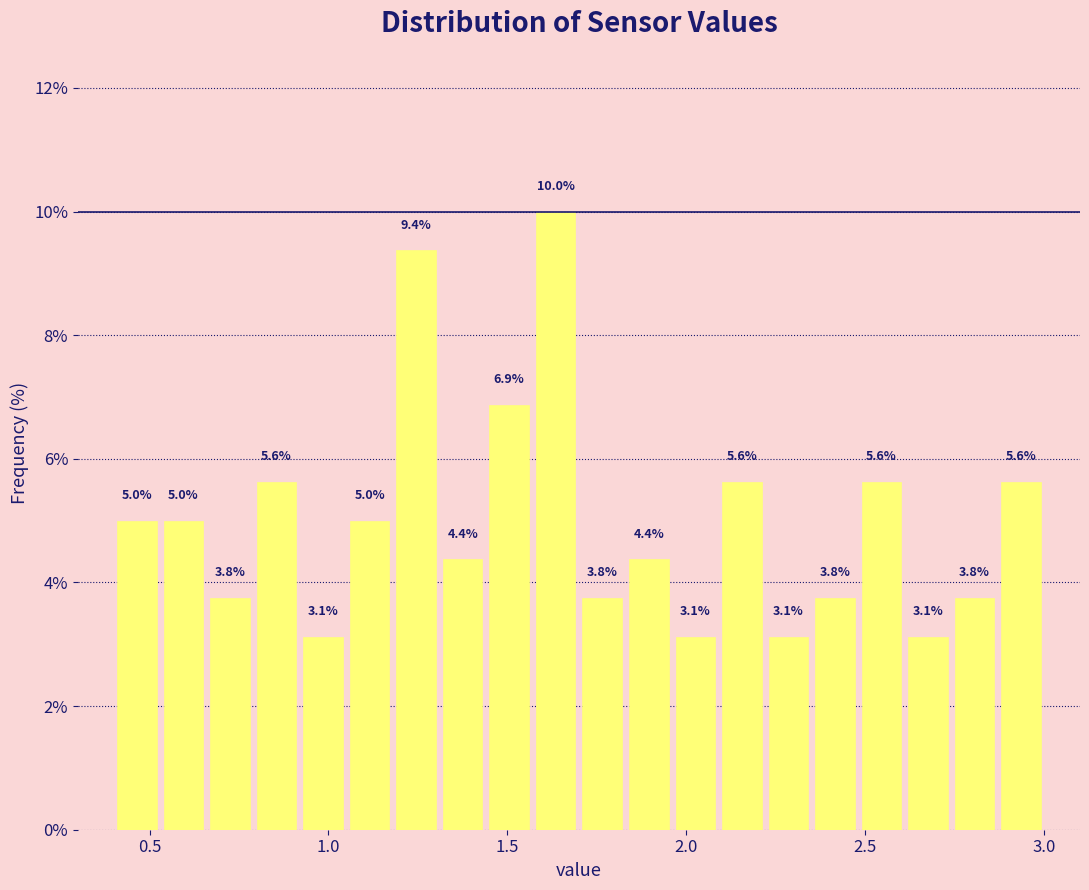

Read against the x-axis, roughly where is the centre of the tallest bar?

1.65